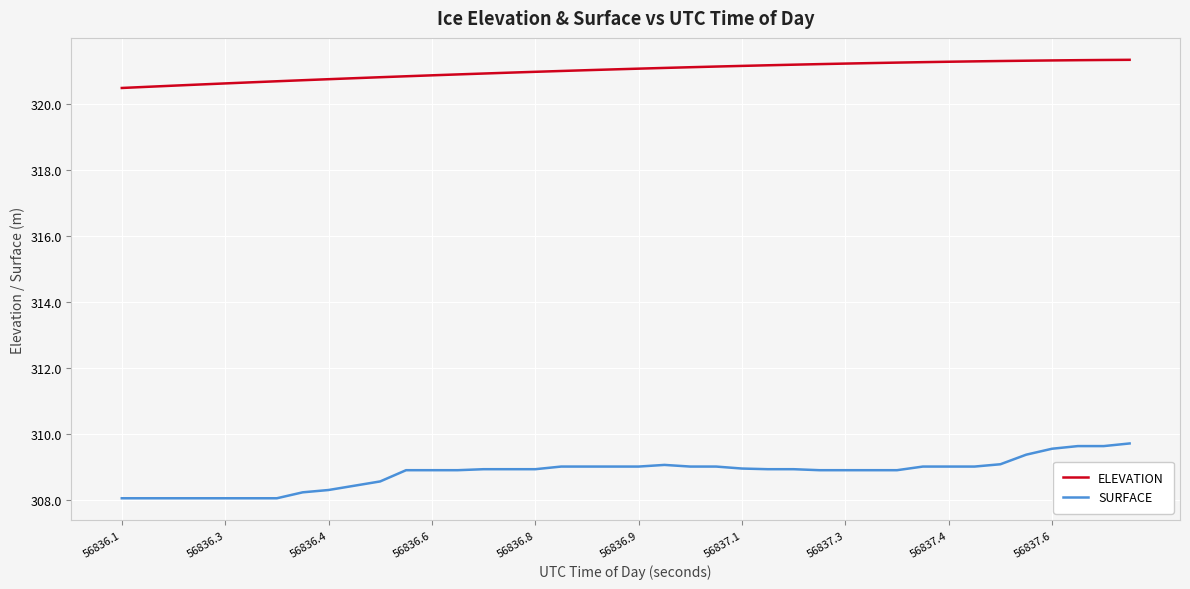

Which series has the widest spread of values?

SURFACE